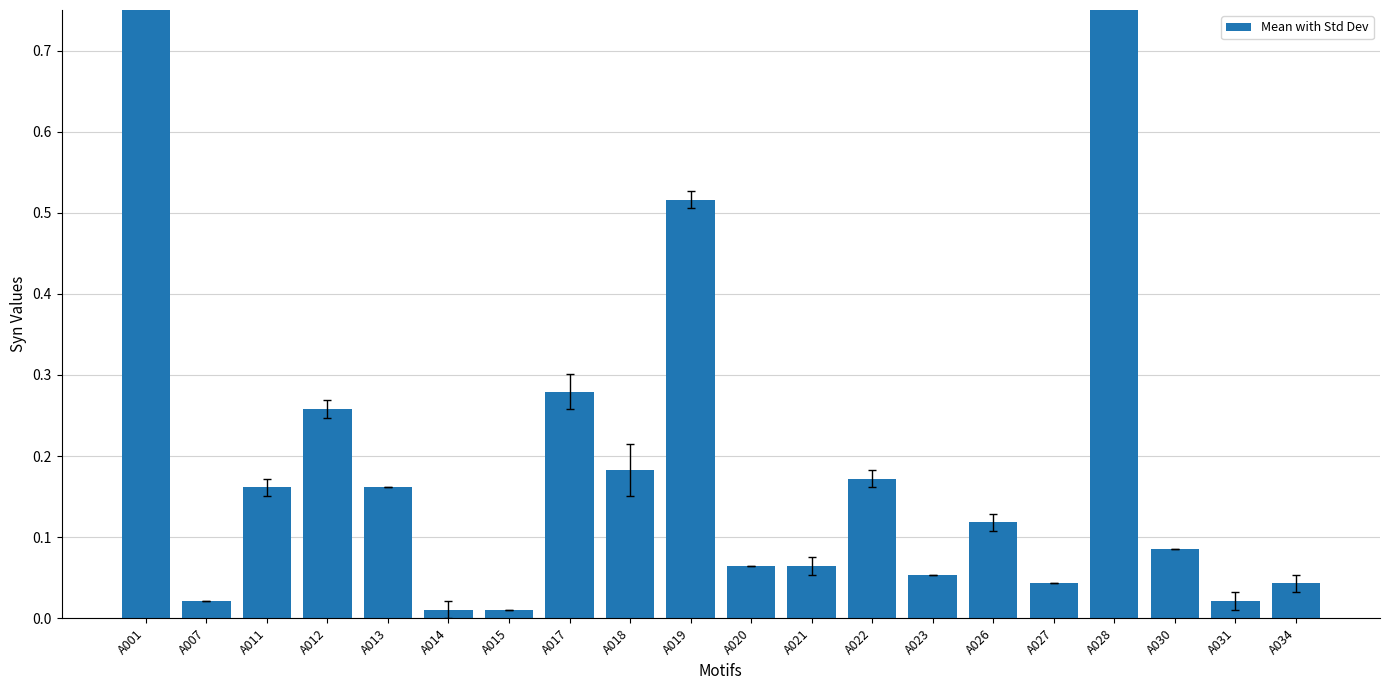

Reading left to right, extract all data points from this chart.

1.0	0.0	0.2	0.3	0.2	0.0	0.0	0.3	0.2	0.5	0.1	0.1	0.2	0.1	0.1	0.0	0.9	0.1	0.0	0.0